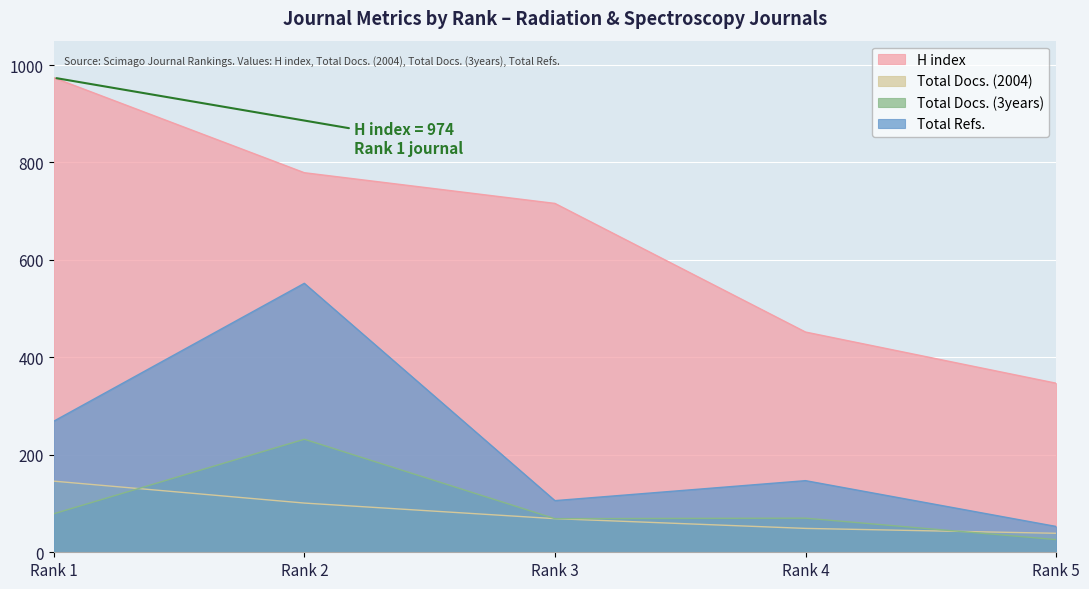

True or false: Total Refs. and H index cross at least once.

False